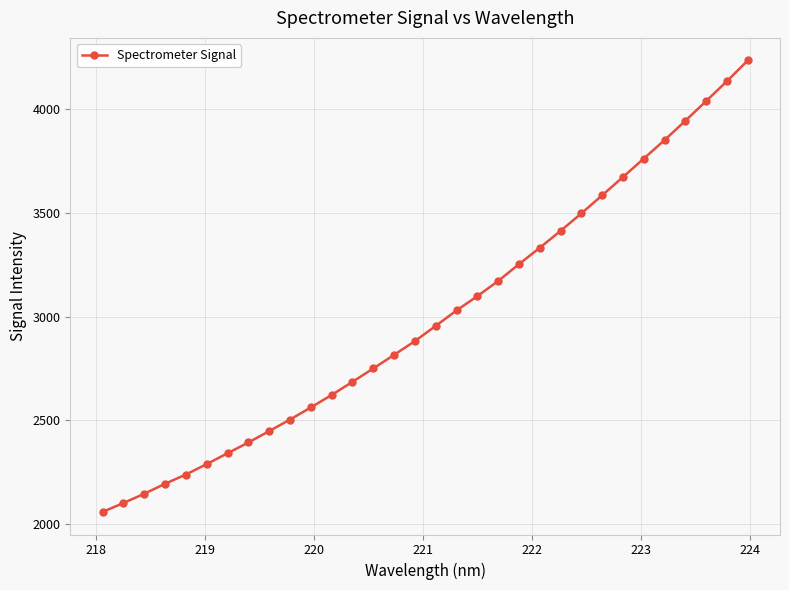

Count the number of data series in this chart.

1